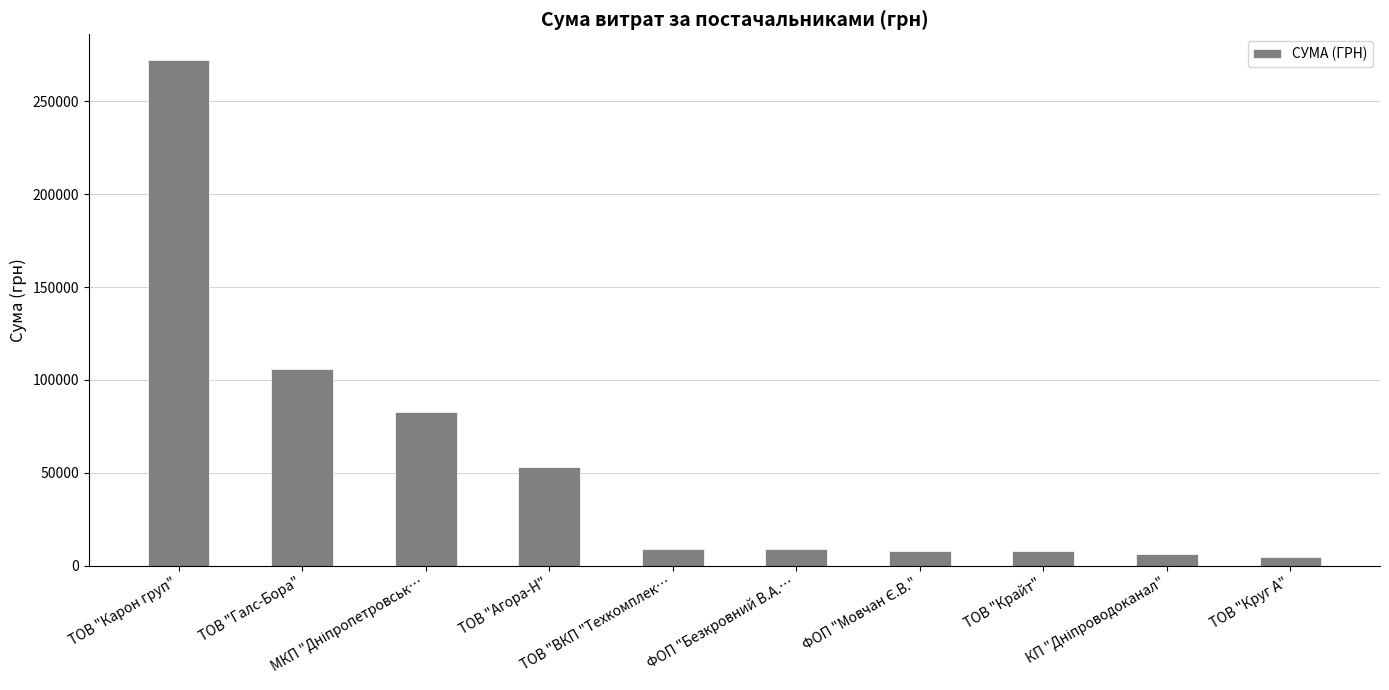

Are the bars grouped side by side (vs. stacked)?

No